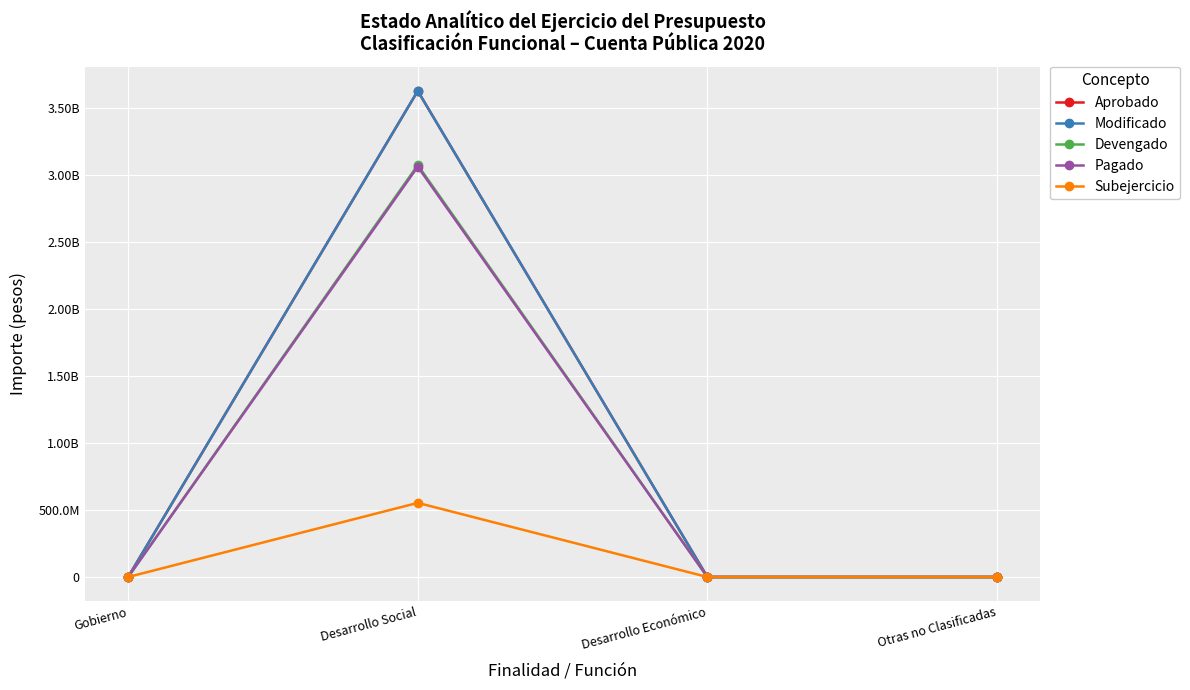

Is this an area chart (filled region under the line)?

No